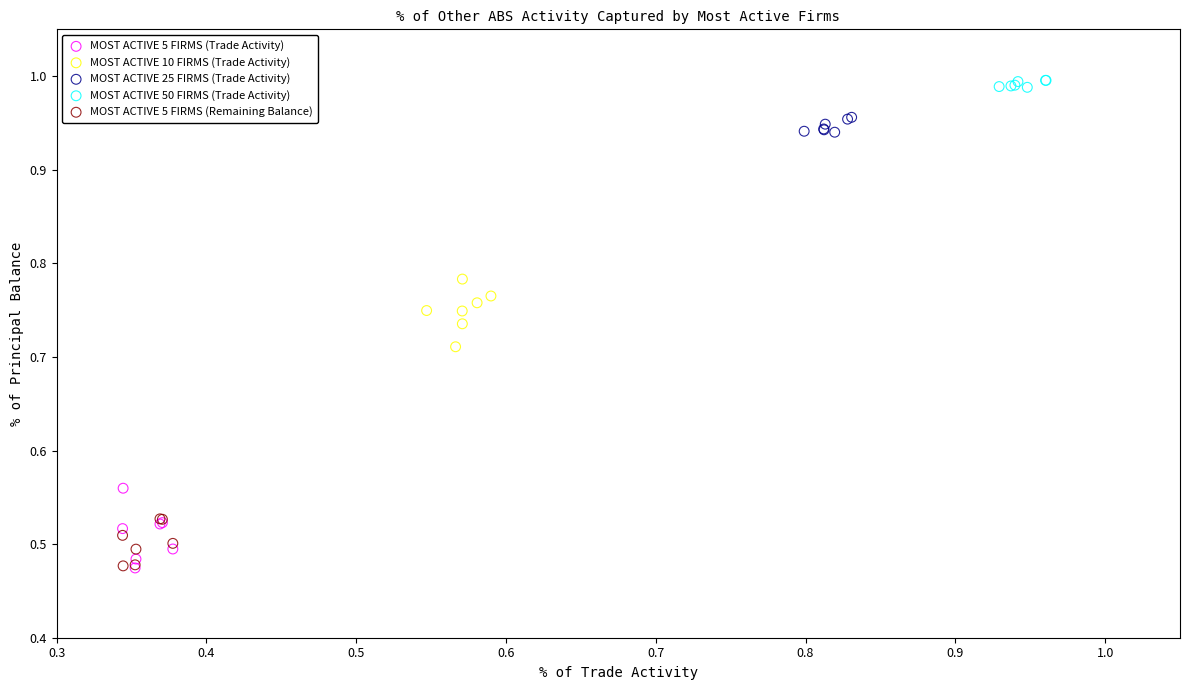

Which series reaches the maximum Y coordinate?

MOST ACTIVE 50 FIRMS (Trade Activity)